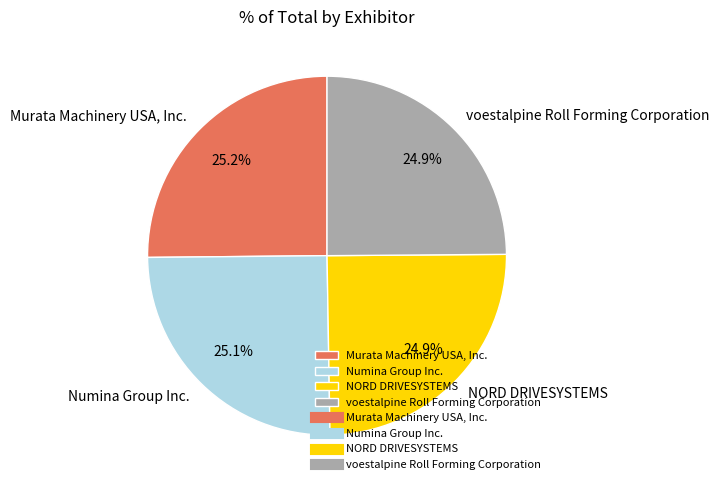

Is voestalpine Roll Forming Corporation the majority of the pie?

No